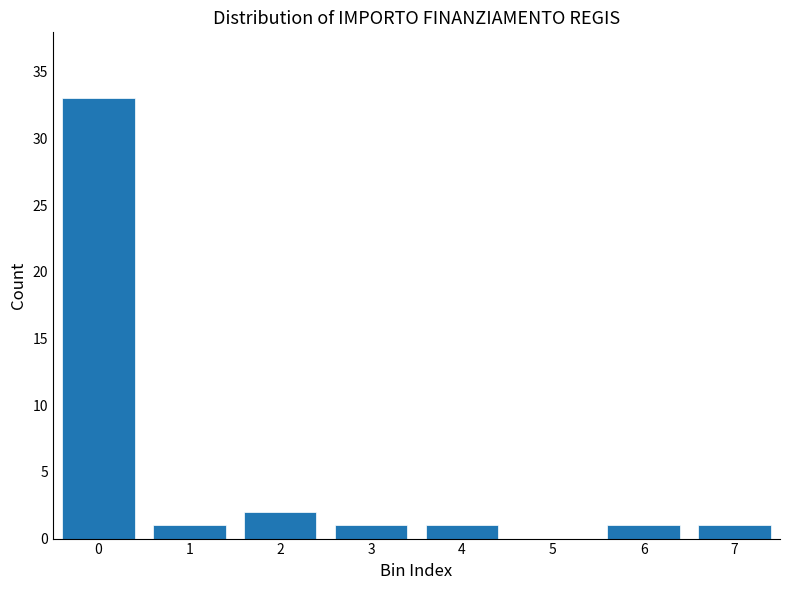

Reading left to right, what are all the values shown in this chart?

0=33	1=1	2=2	3=1	4=1	5=0	6=1	7=1